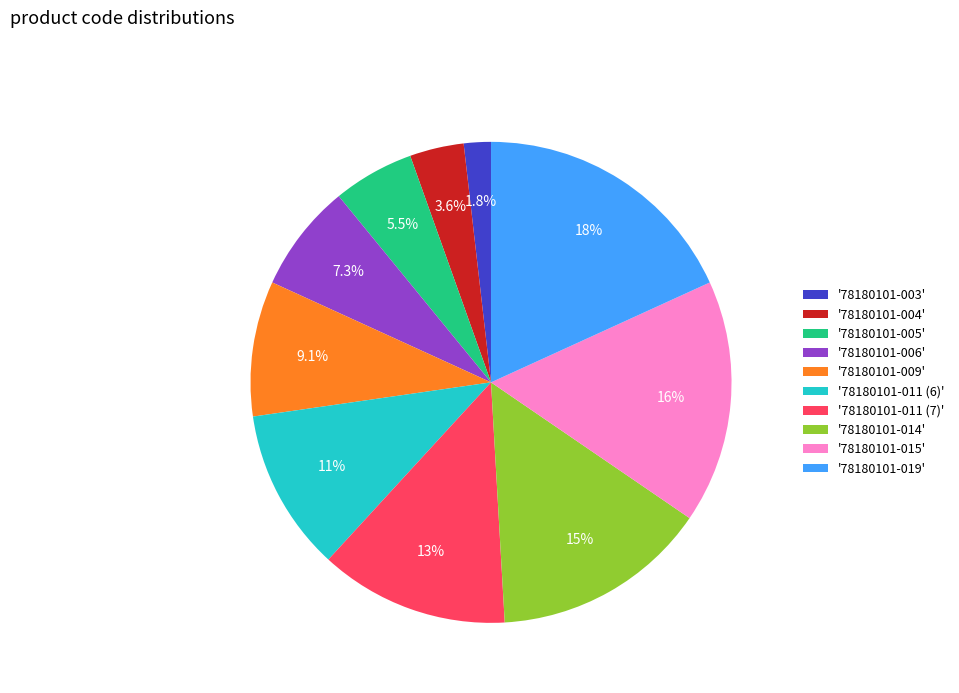

What is the largest slice in the pie chart?

'78180101-019'